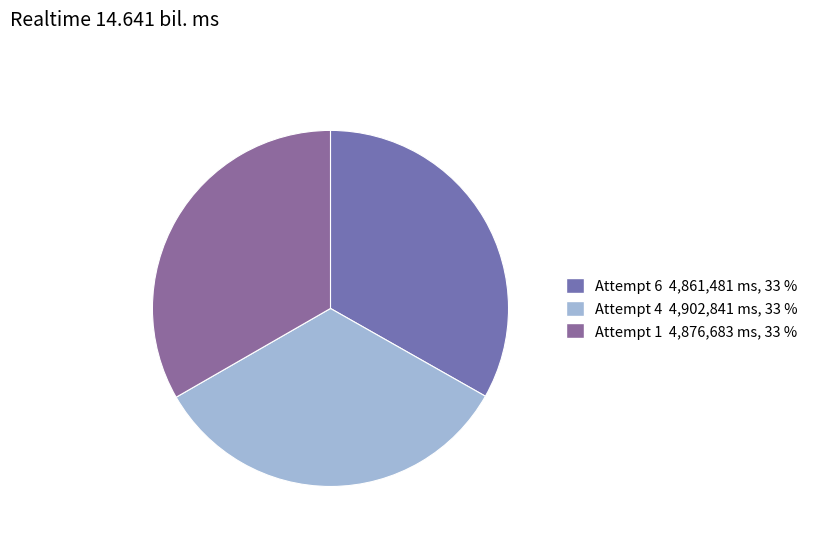

Count the number of slices in the pie.

3